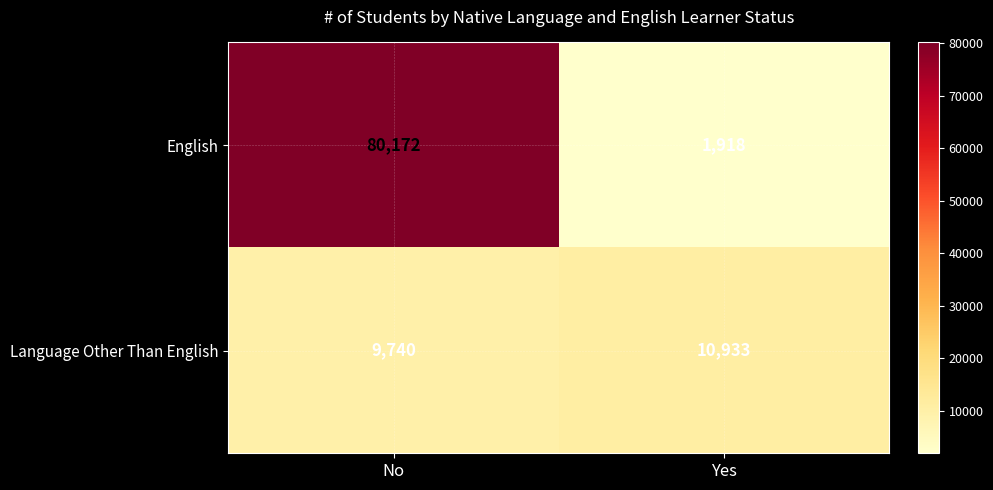

What is the approximate value of Language Other Than English at No, to the nearest 100?

9700